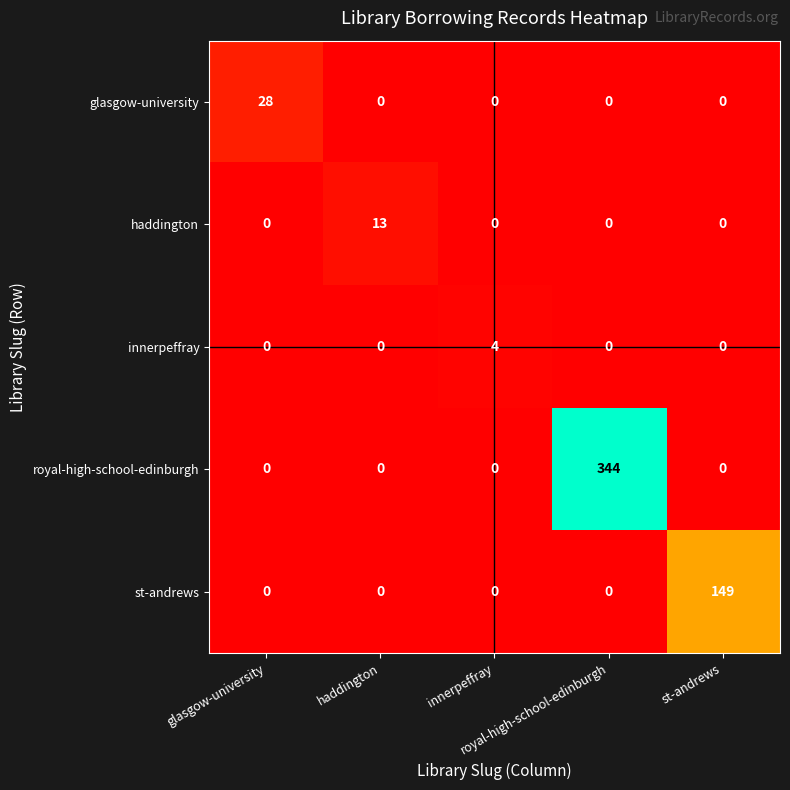

Rank the series by their maximum value, from highest to lowest.

royal-high-school-edinburgh, st-andrews, glasgow-university, haddington, innerpeffray